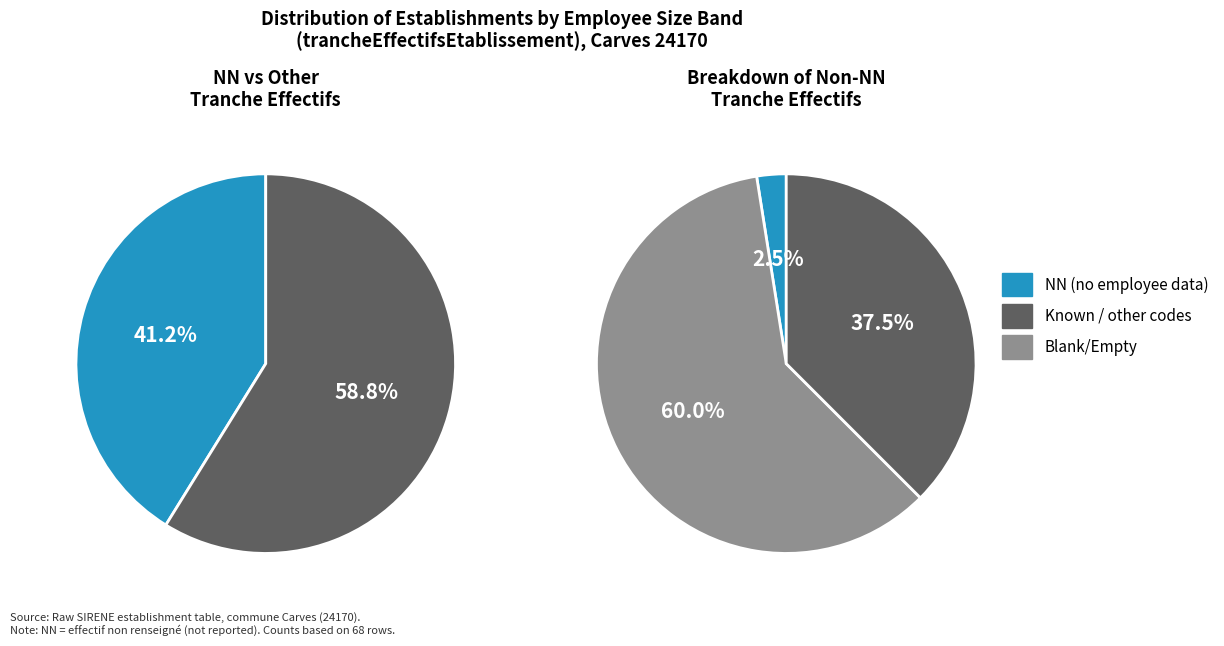

Is it true that NN is 41% of the pie?

True